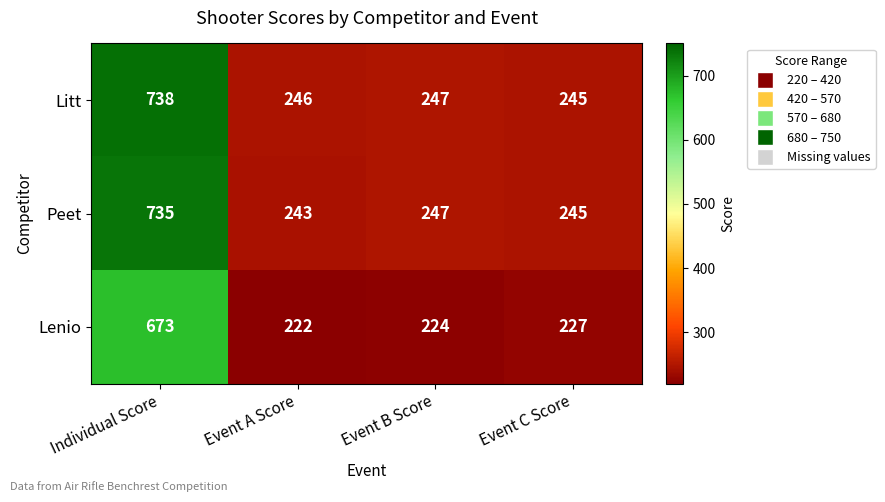

Rank the series at Event A Score from highest to lowest value.

Litt, Peet, Lenio